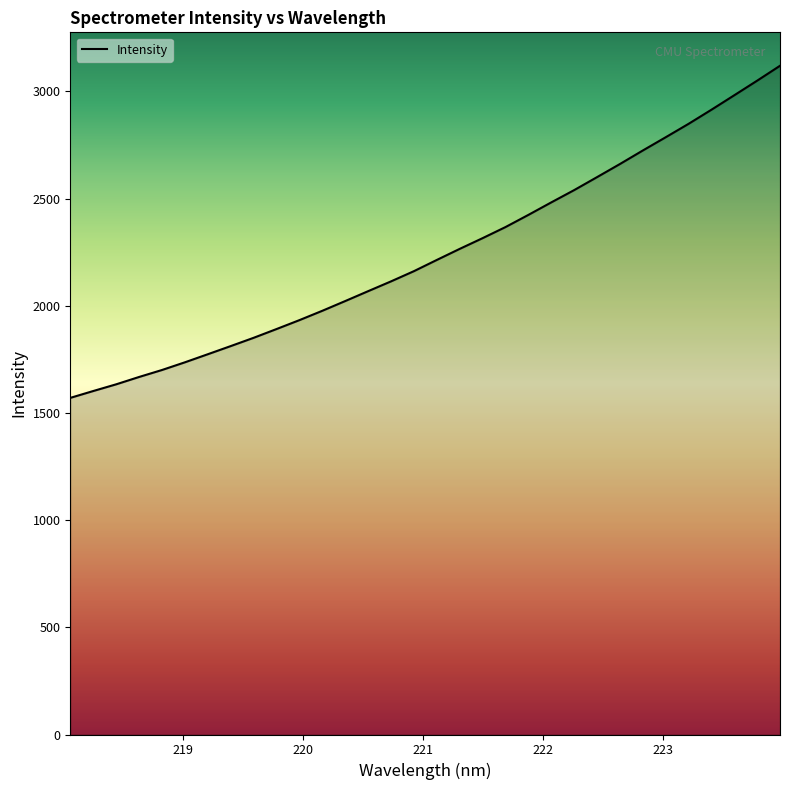

What is the maximum value shown in the chart?

3119.6